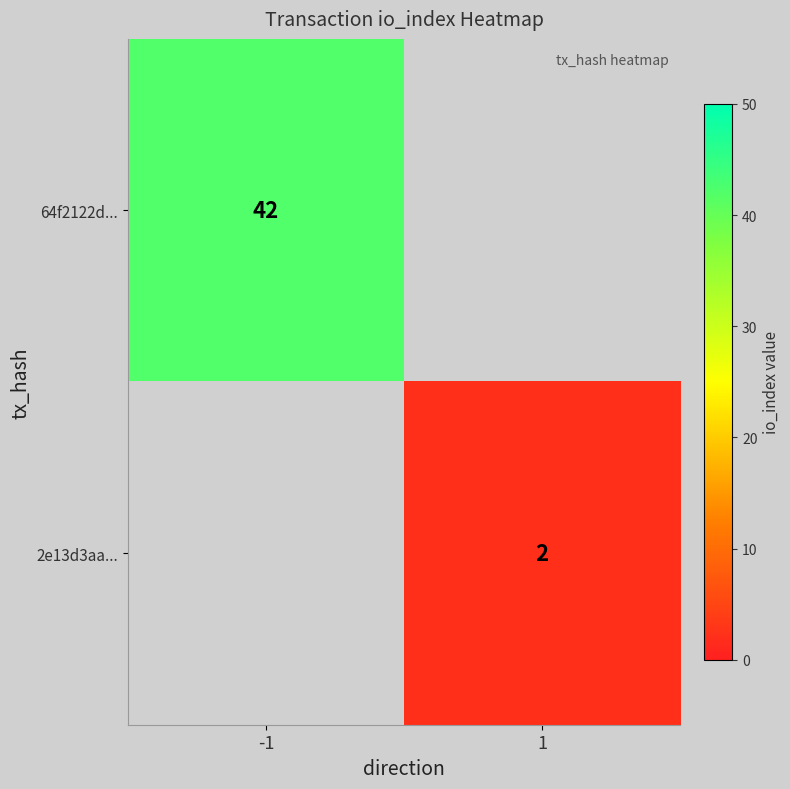

Is it true that 2e13d3aa... equals 3 at 1?

False